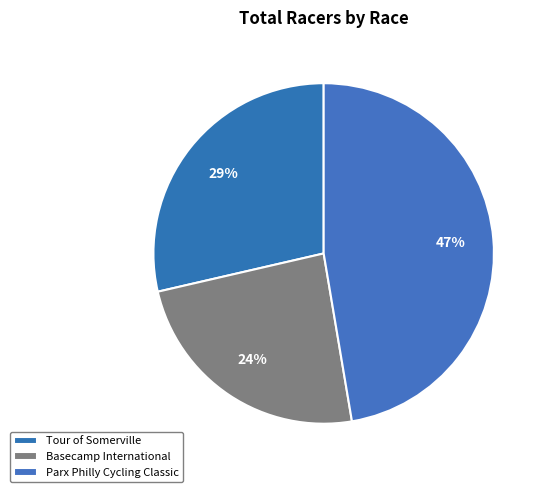

Is it true that Tour of Somerville is 29% of the pie?

True